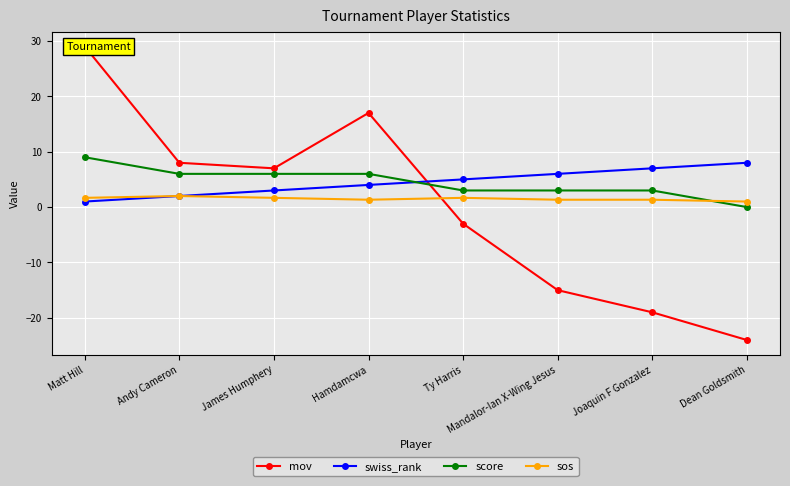

What is the approximate value of mov at Andy Cameron?

8.0